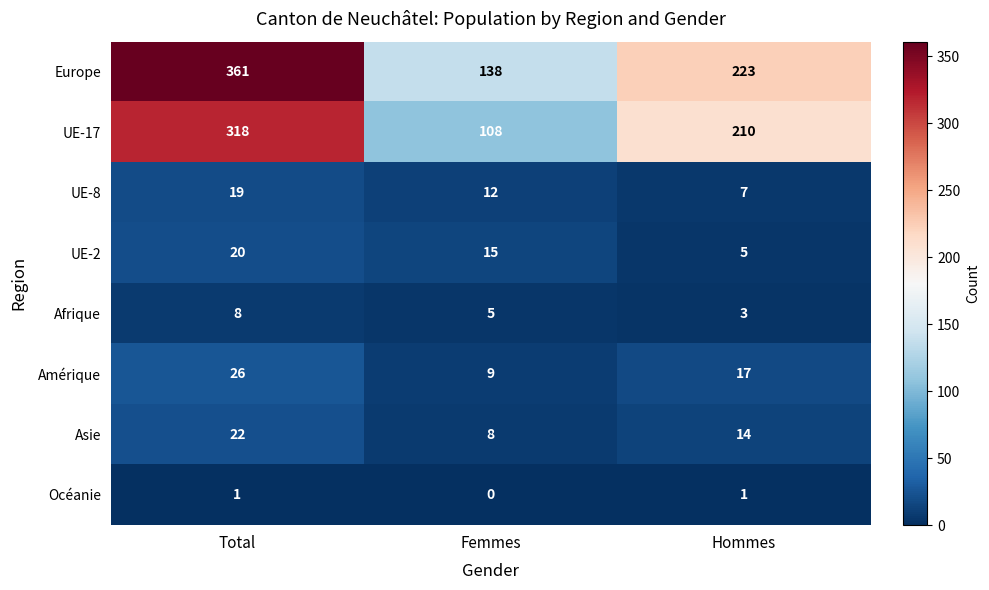

Which series has the widest spread of values?

Europe